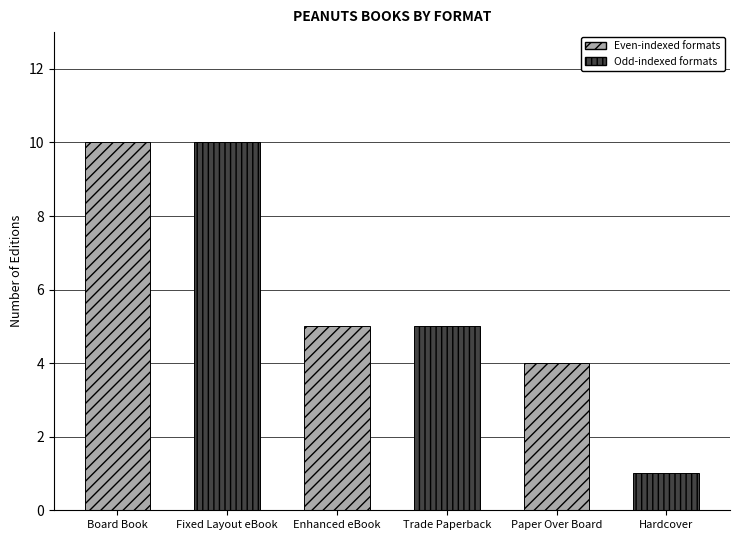

What position from the left is Hardcover?

6